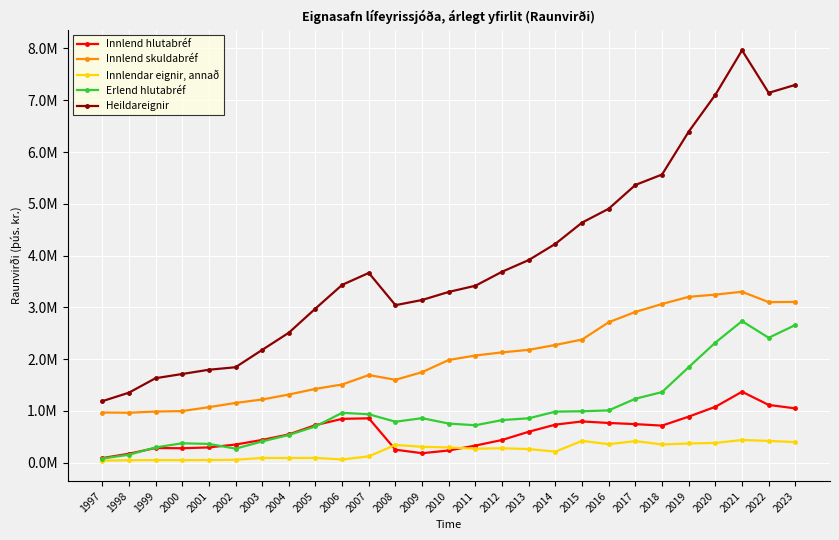

True or false: Innlend skuldabréf and Innlendar eignir, annað intersect in this chart.

False